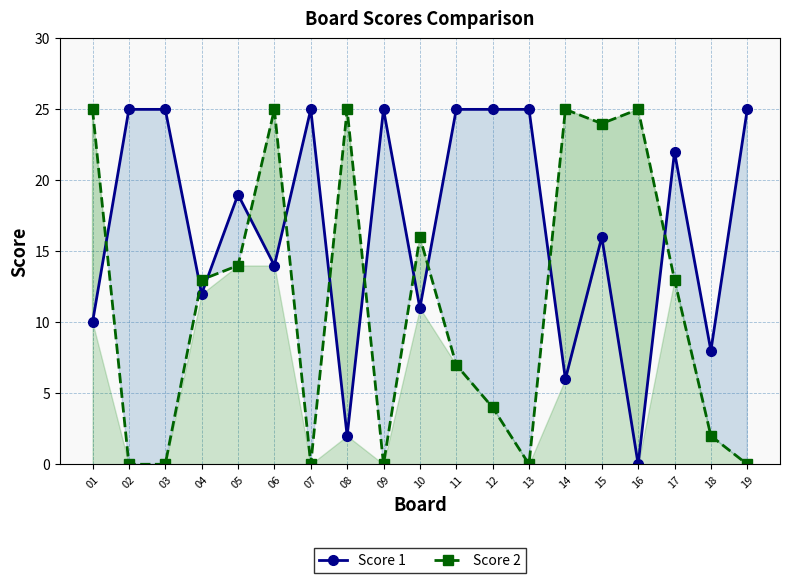

The value of Score 1 at 18 is 5. True or false?

False